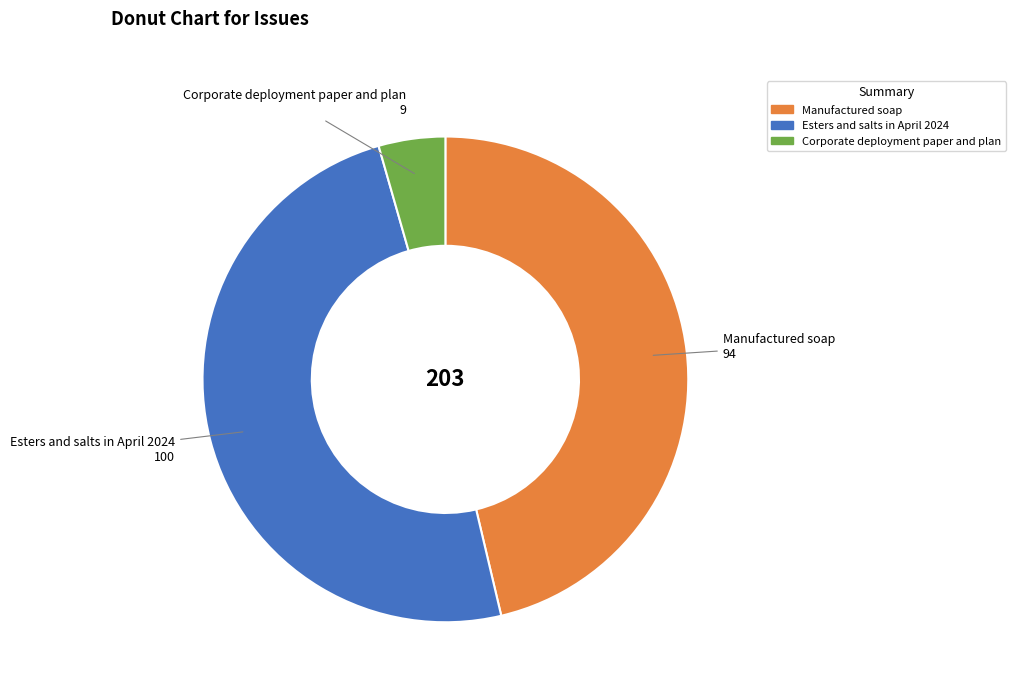

What is the smallest slice in the pie chart?

Corporate deployment paper and plan